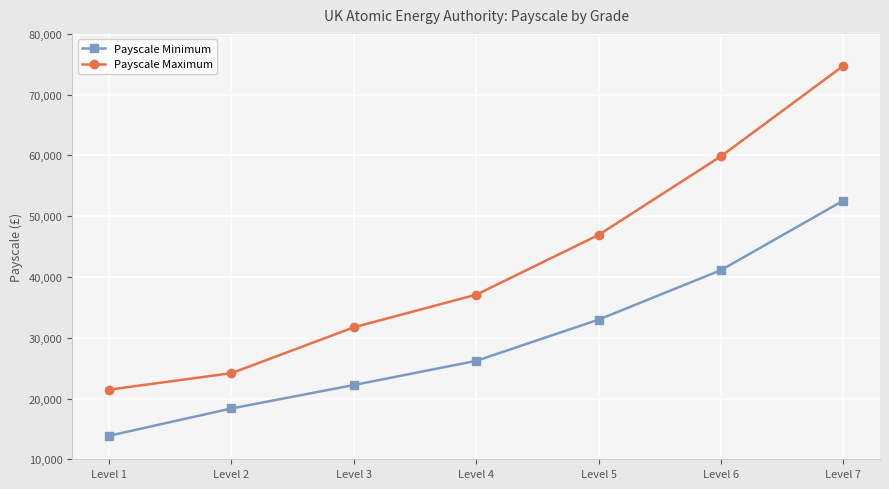

Rank the series by their maximum value, from lowest to highest.

Payscale Minimum, Payscale Maximum